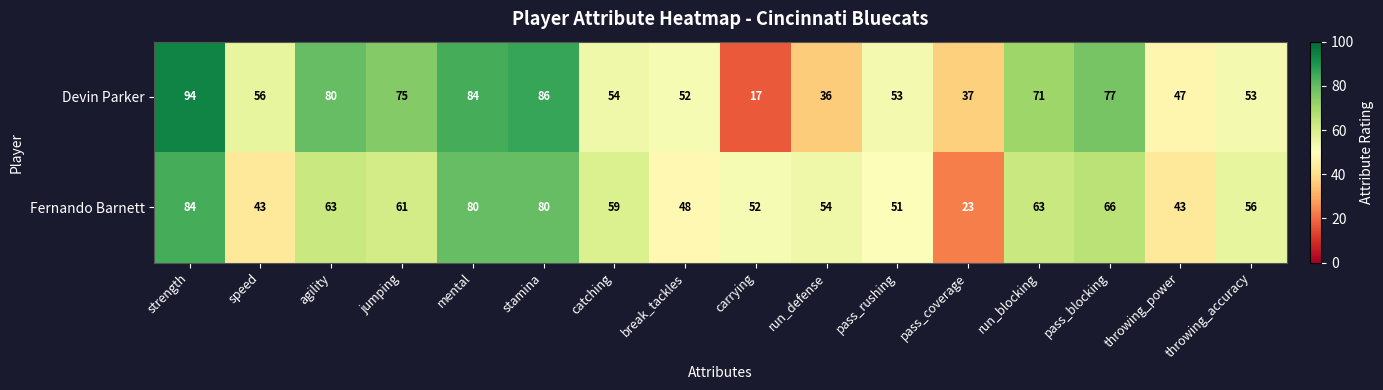

Which category has the lowest value across all series?

carrying